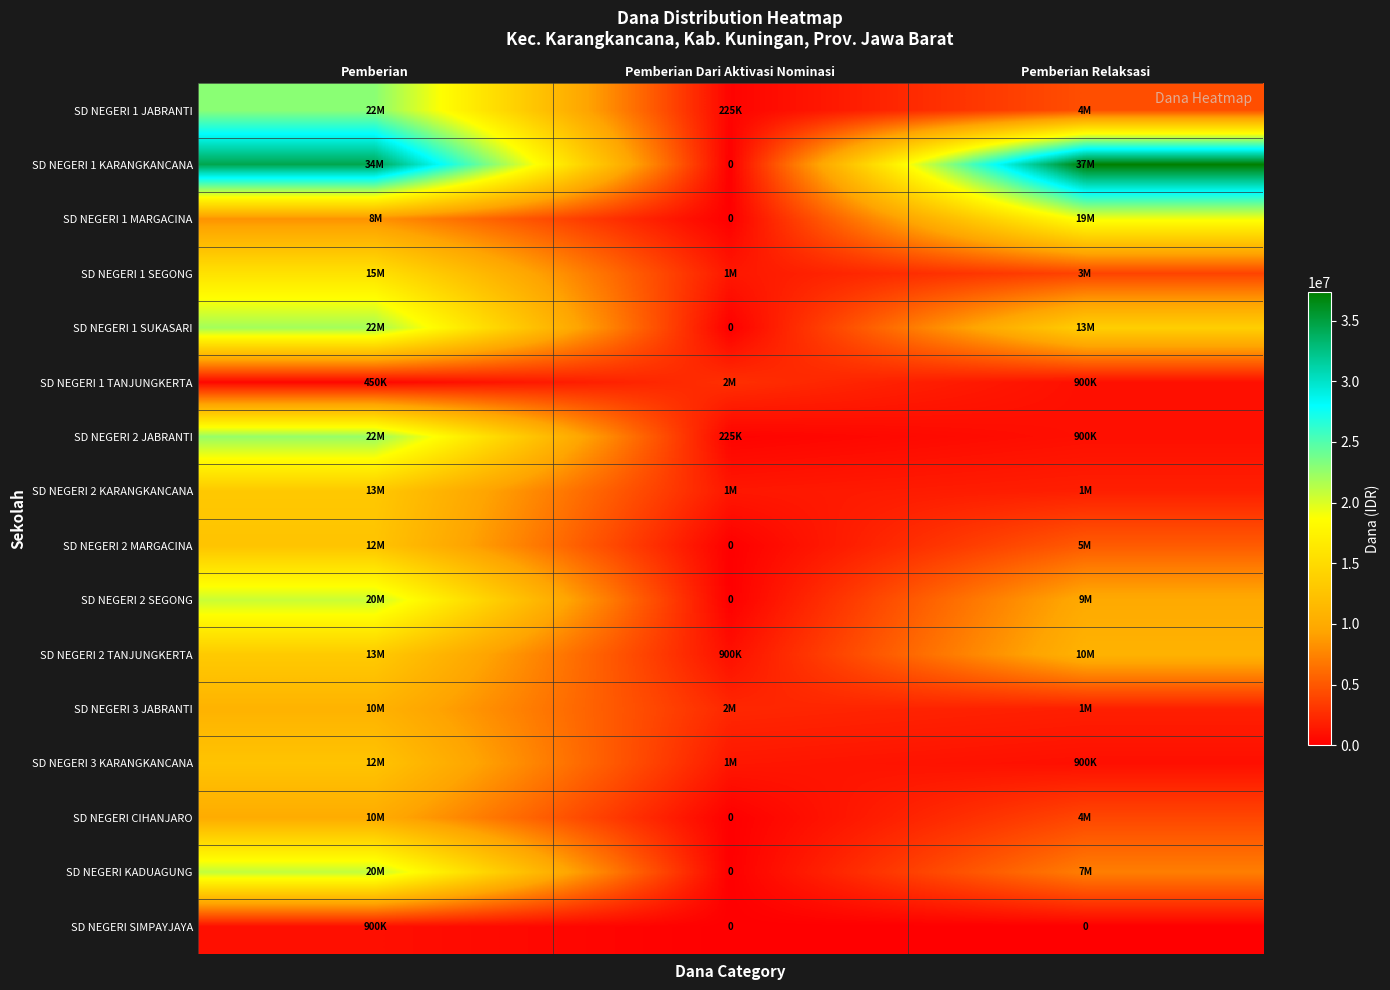

Which series has the largest total across all categories?

SD NEGERI 1 KARANGKANCANA